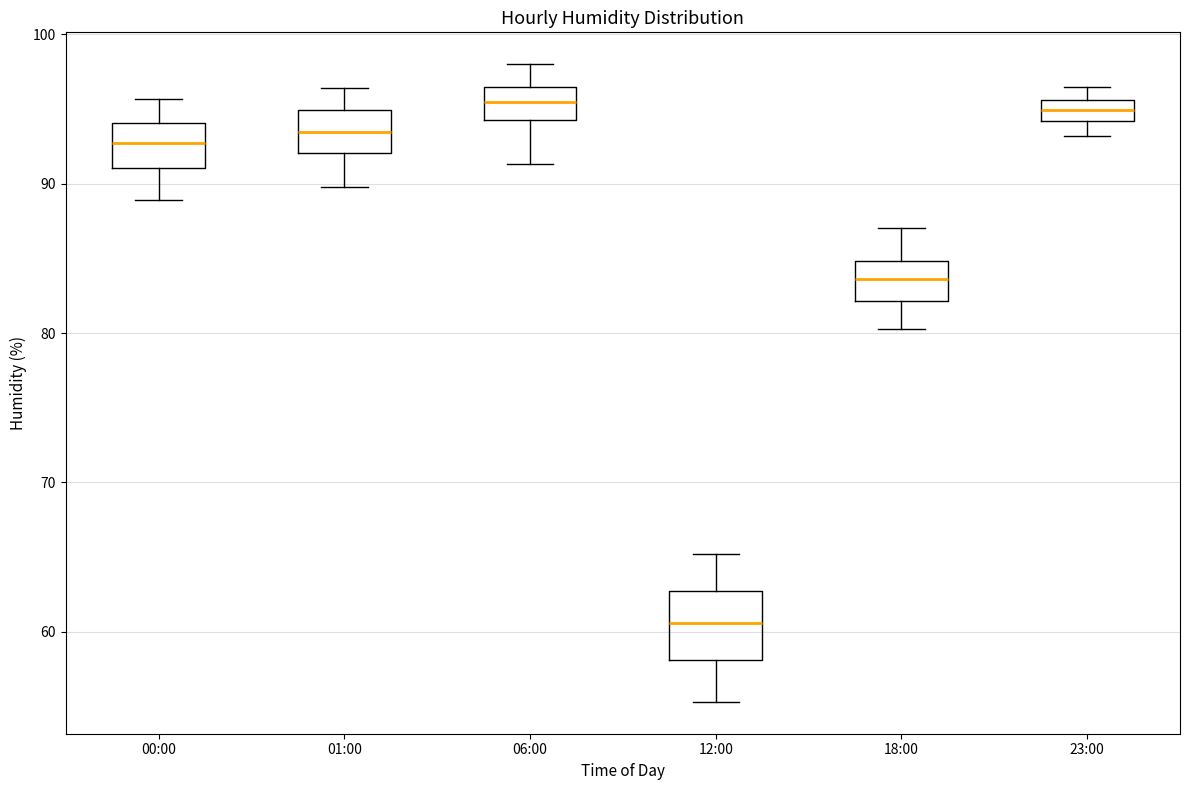

Comparing the boxes themselves (not the whiskers), which one is the tallest?

12:00